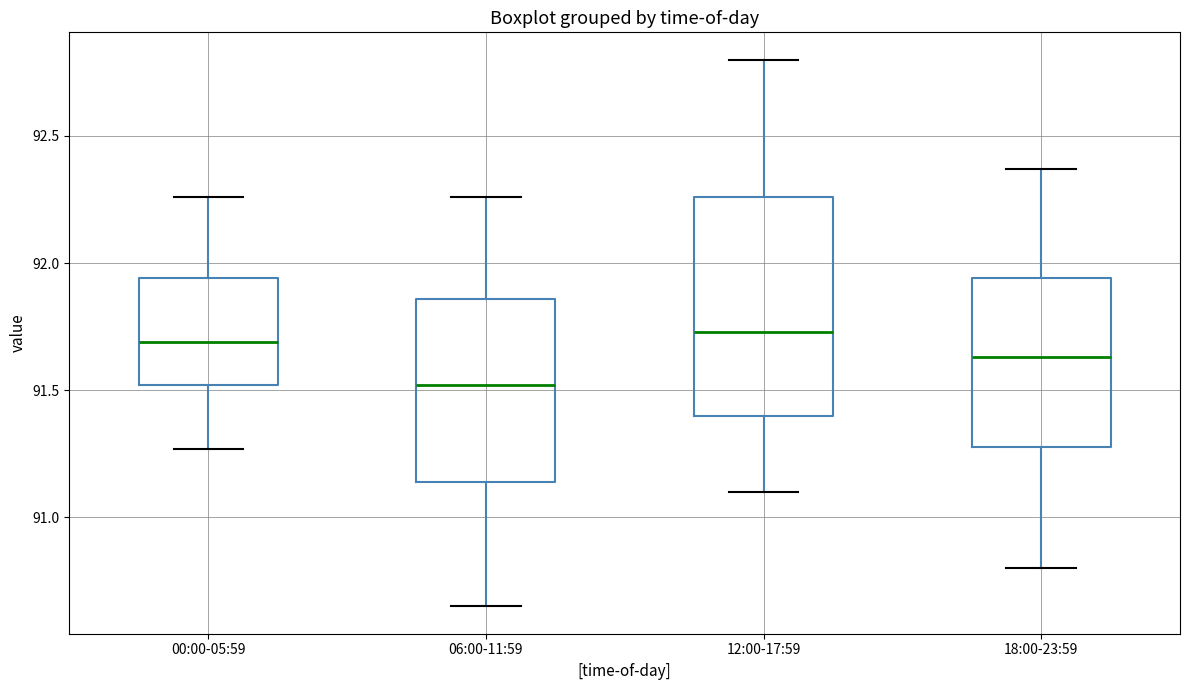

Where does the lower whisker of the box for 12:00-17:59 end on the y-axis? The values are not printed on the chart, so give them approximately, as read against the axis.

91.10